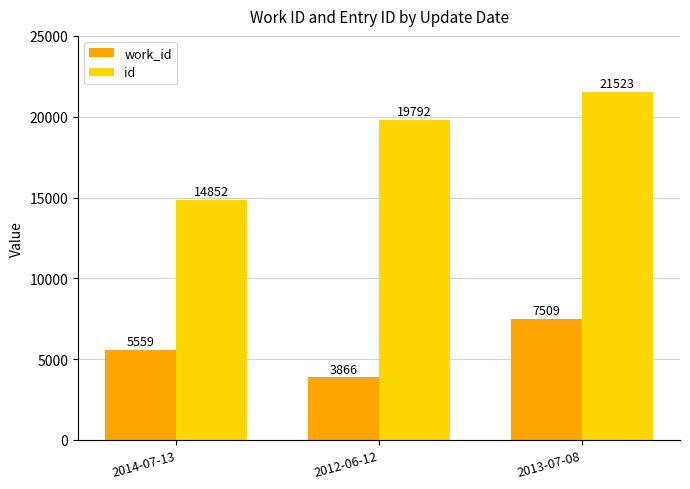

What position from the right is 2013-07-08?

1